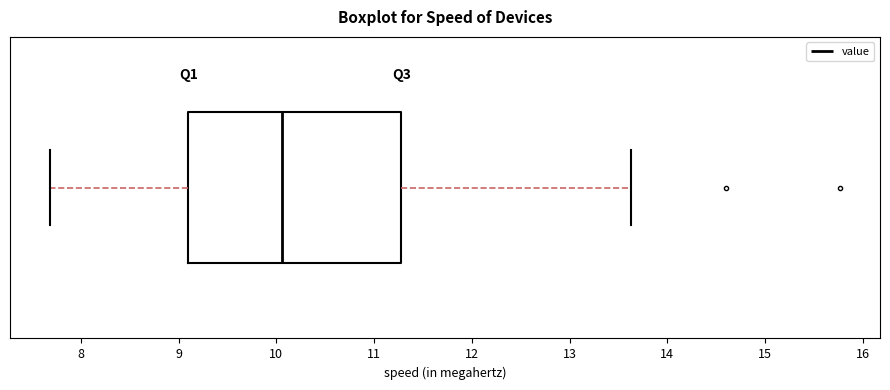

Transcribe this box plot: give where the median line is, the range the box spans, and where the two whiskers end, as read against the x-axis. The values are not printed on the chart, so give them approximately, as read against the axis.

median 10.1, box 9.1 to 11.3, whiskers 7.7 to 13.6